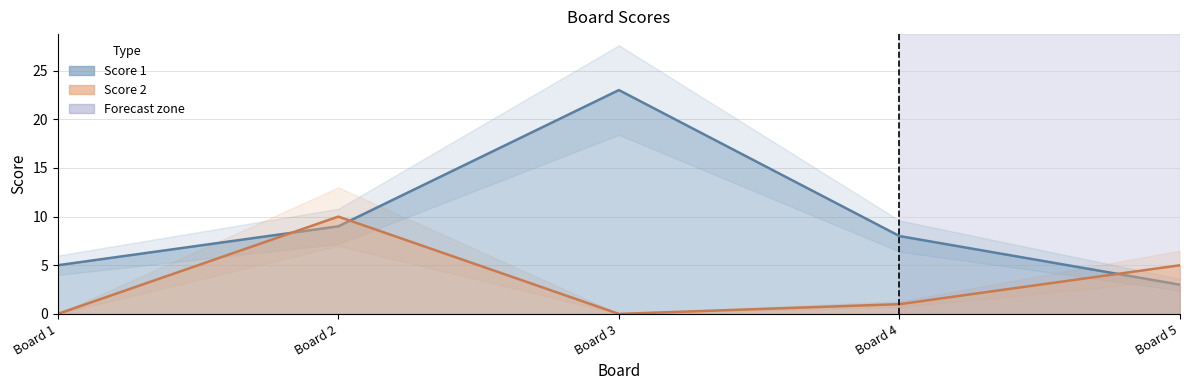

Which series changed the most between Board 2 and Board 3?

Score 1